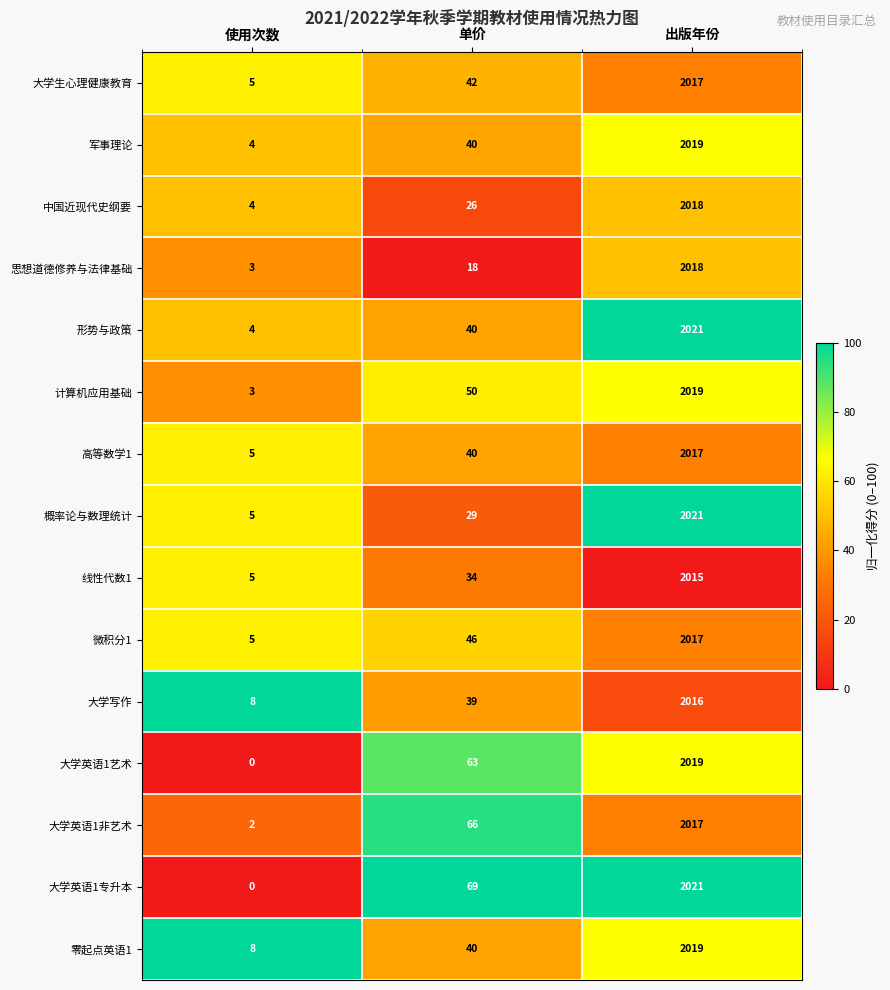

How many series are shown in this chart?

15